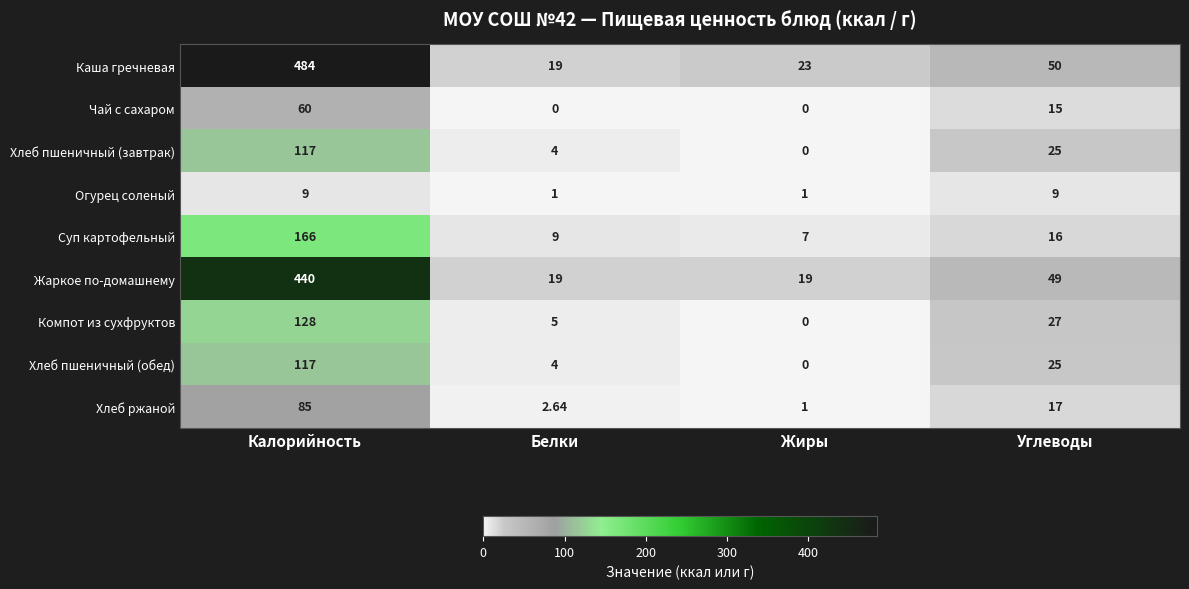

Which category has the highest value across all series?

Калорийность